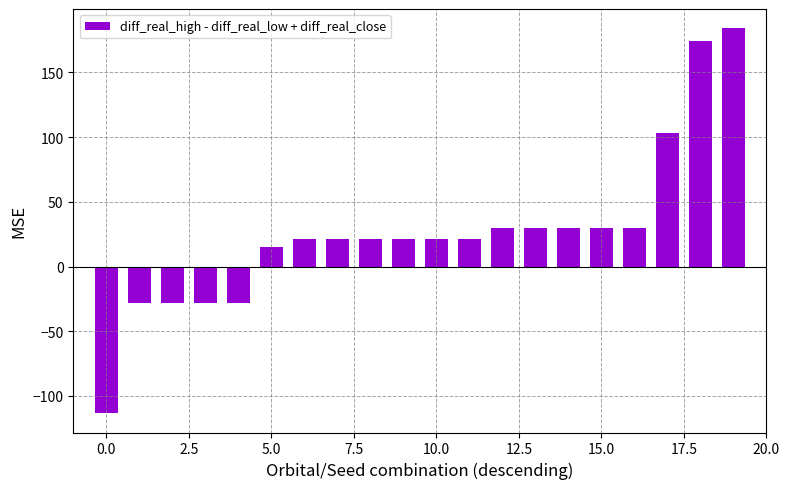

What is the difference between the second highest and second lowest values?

202.3